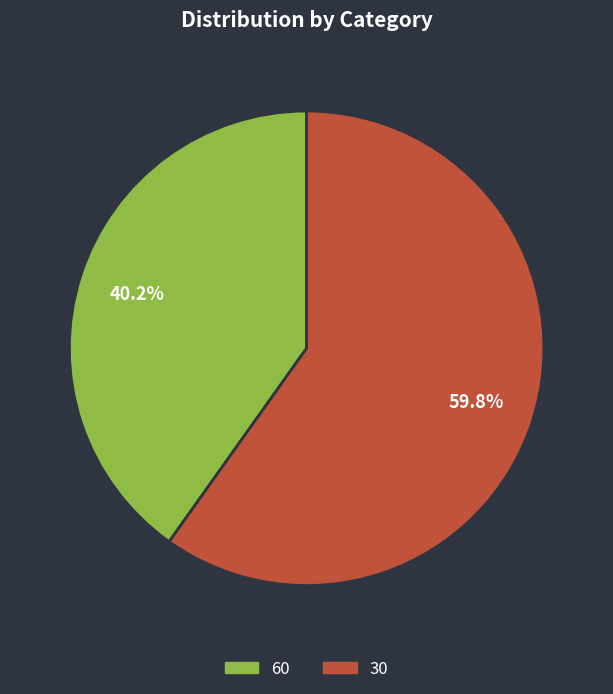

Count the number of slices in the pie.

2